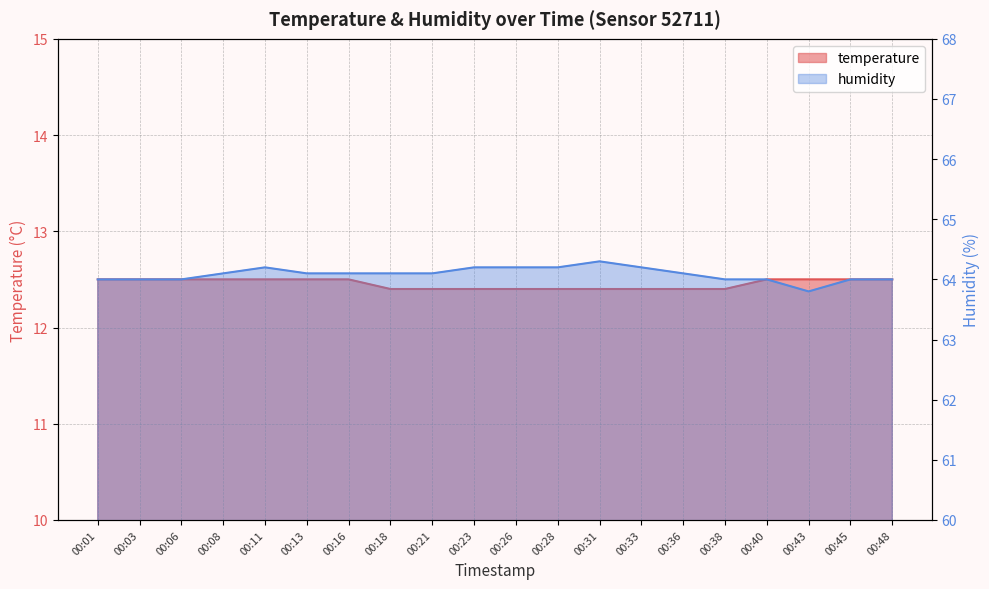

Read the humidity value at 00:08.

64.1